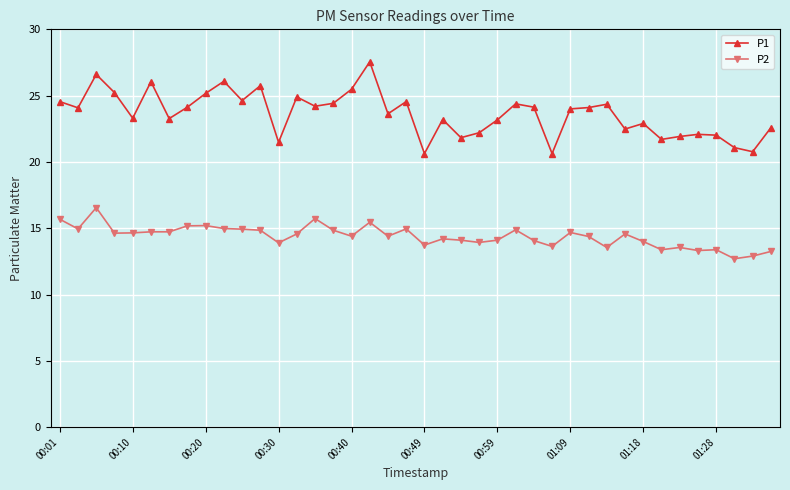

What is the highest value of the P1 series?

27.6